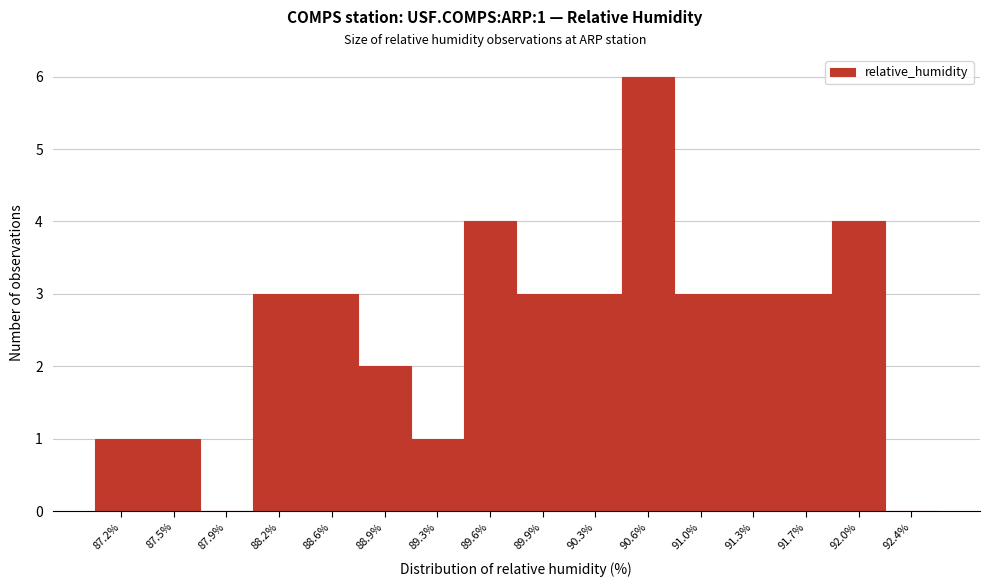

Reading right to left, transcribe all the data shown in this chart.

92.4%=0	92.0%=4	91.7%=3	91.3%=3	91.0%=3	90.6%=6	90.3%=3	89.9%=3	89.6%=4	89.3%=1	88.9%=2	88.6%=3	88.2%=3	87.9%=0	87.5%=1	87.2%=1